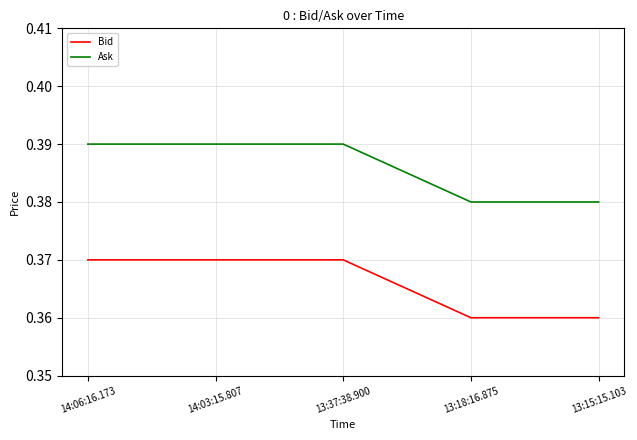

Is it true that Bid equals 0.1 at 13:18:16.875?

False